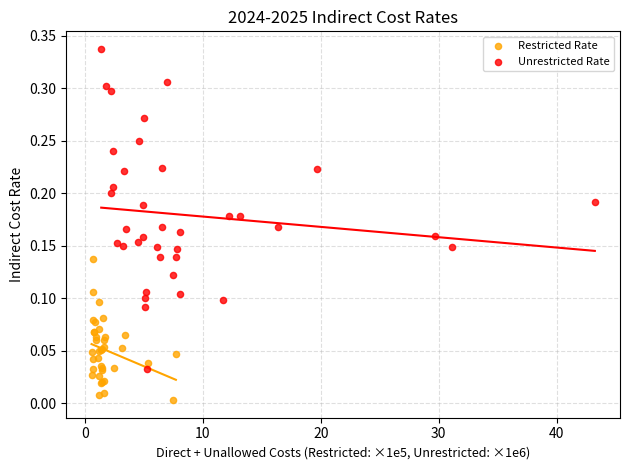

Which series contains the highest Y value?

Unrestricted Rate